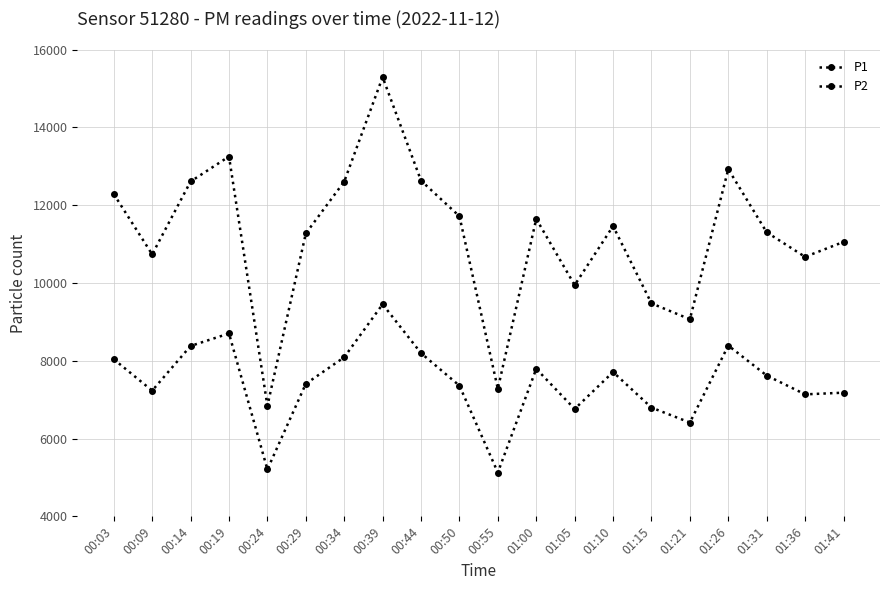

How many lines are shown in the chart?

2